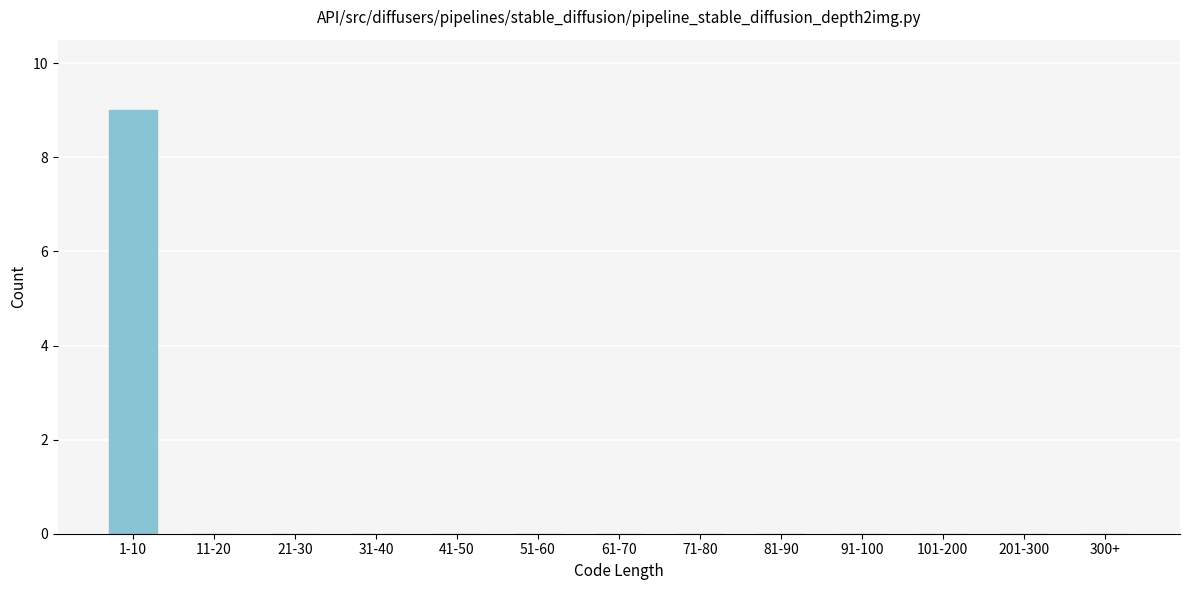

Reading left to right, what are all the values shown in this chart?

1-10=9	11-20=0	21-30=0	31-40=0	41-50=0	51-60=0	61-70=0	71-80=0	81-90=0	91-100=0	101-200=0	201-300=0	300+=0